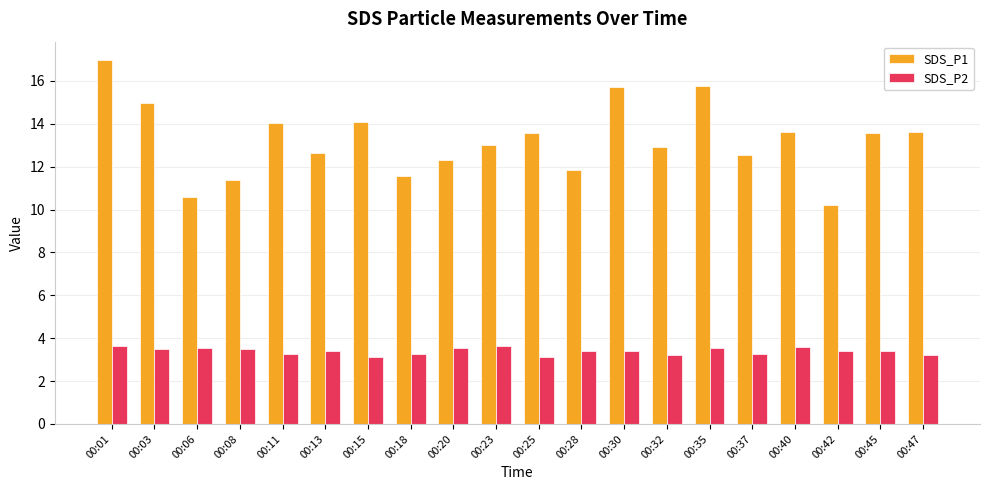

List the series in order of their overall mean, lowest first.

SDS_P2, SDS_P1